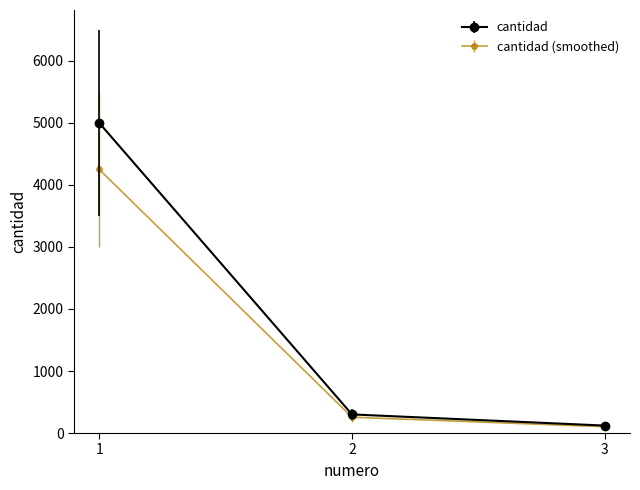

List the series in order of their peak value, lowest first.

cantidad (smoothed), cantidad